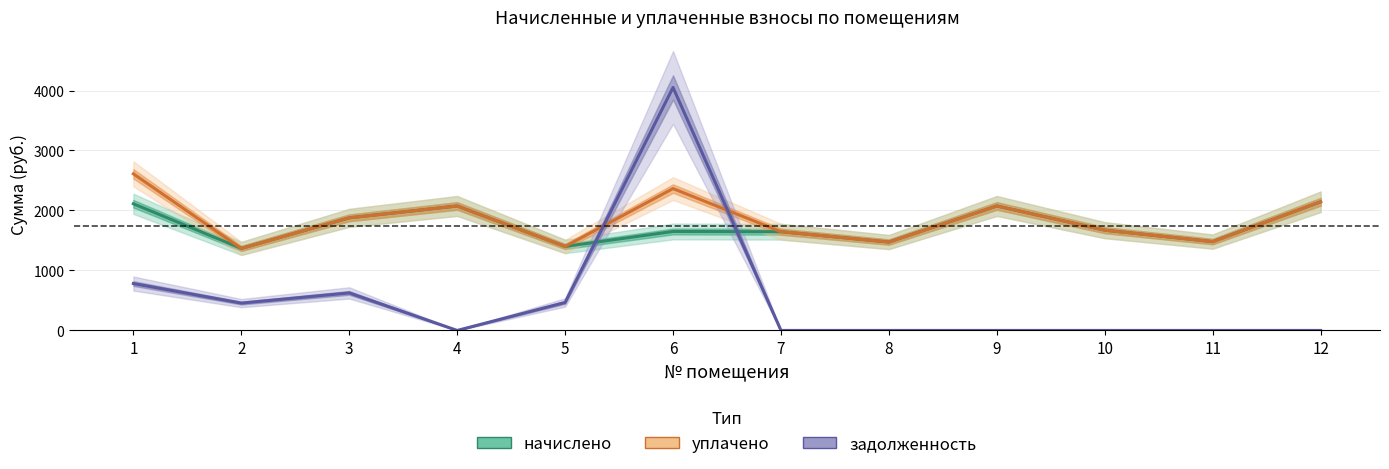

Does the chart display data point markers on the line(s)?

No